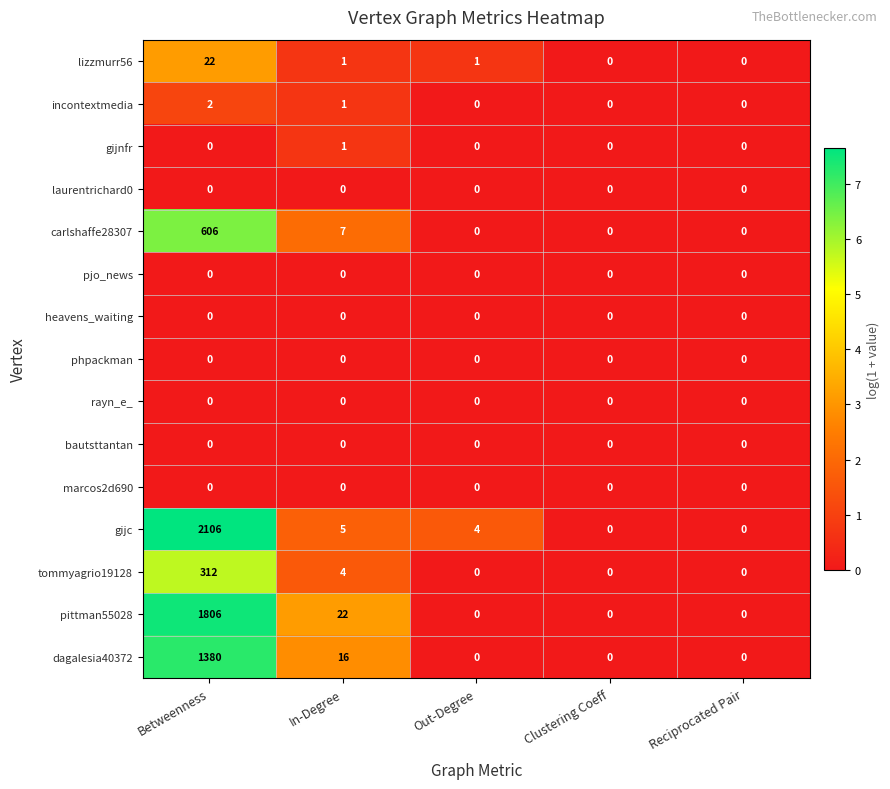

Which category has the highest value in the tommyagrio19128 series?

Betweenness